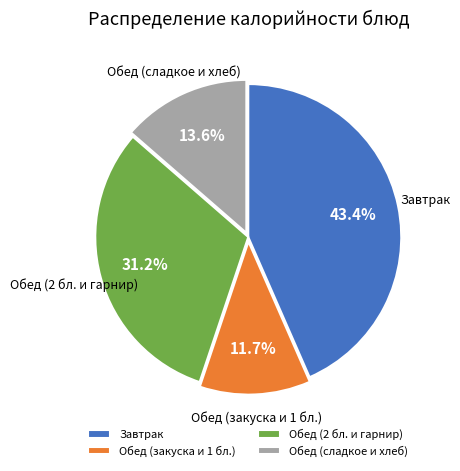

Rank the categories by value from highest to lowest.

Завтрак, Обед (2 бл. и гарнир), Обед (сладкое и хлеб), Обед (закуска и 1 бл.)